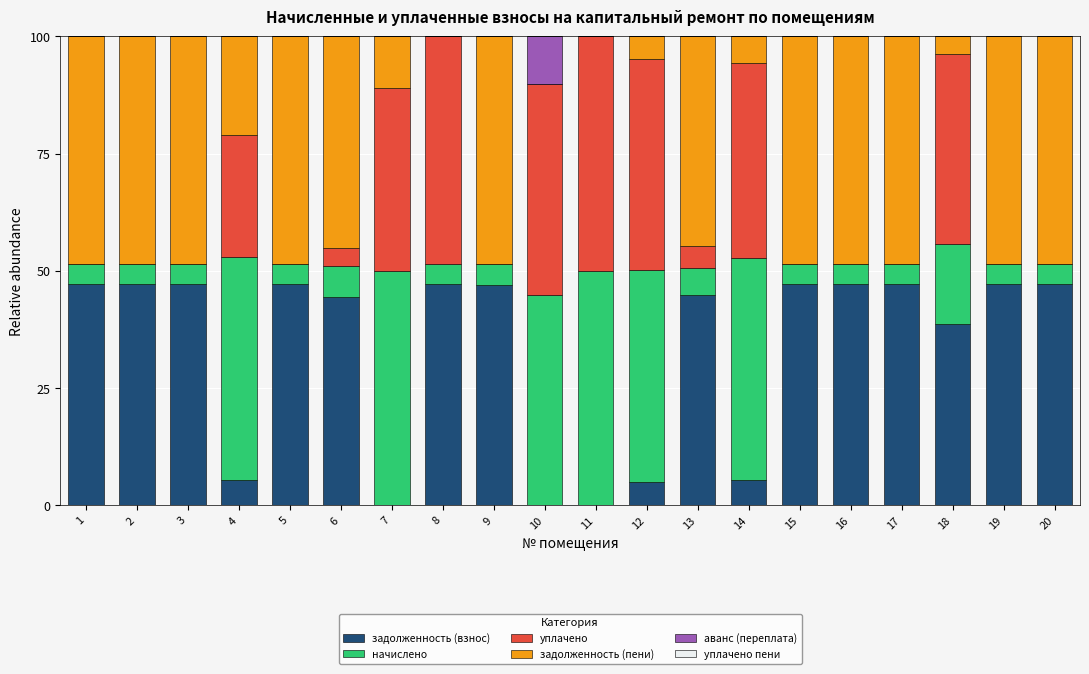

What is the total value across all series at 8?

100.0